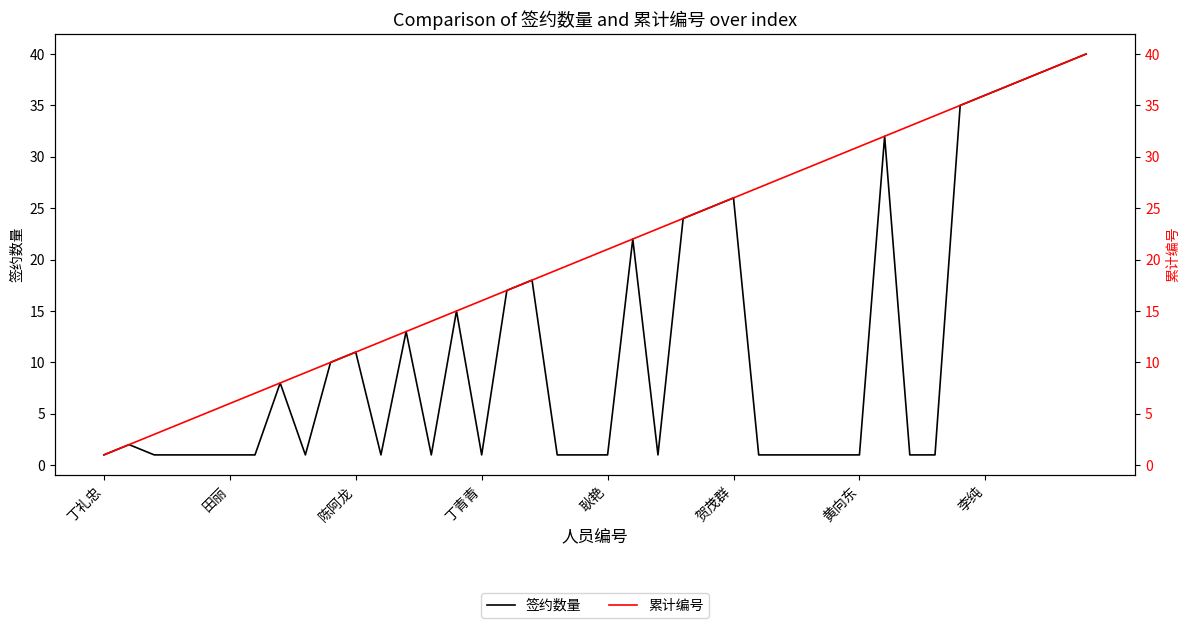

Which series has the largest total across all categories?

累计编号